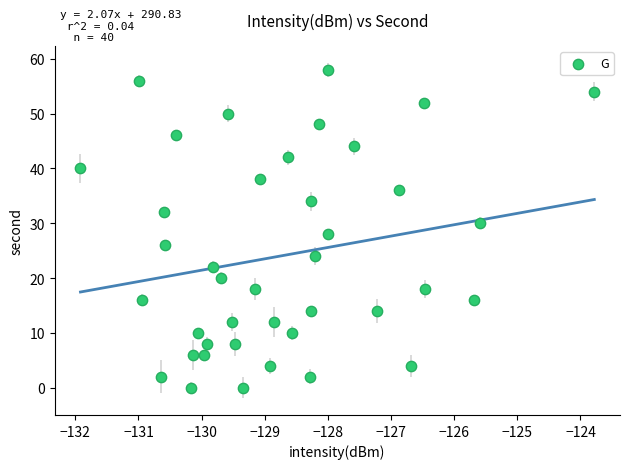

What is the range of Y values (max minus min)?

58